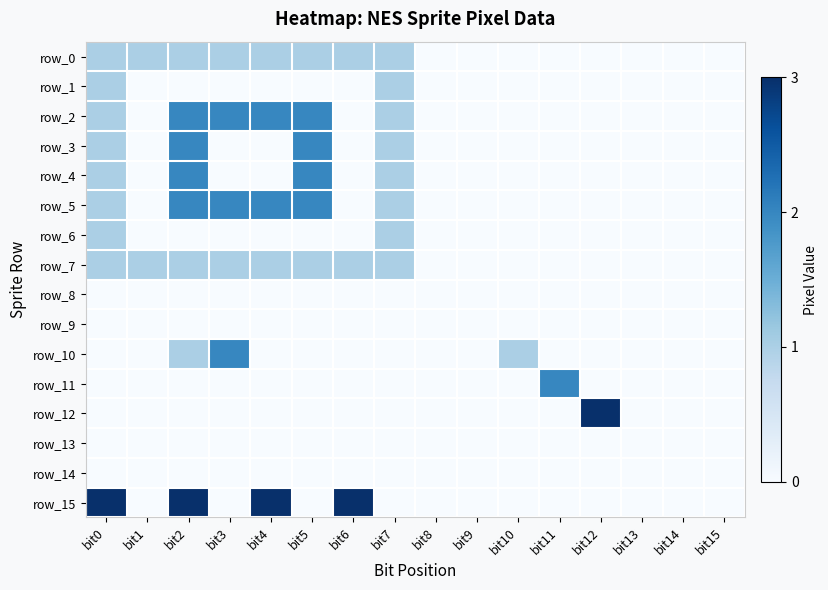

Where is row_2 nearest to the value 1?

bit0